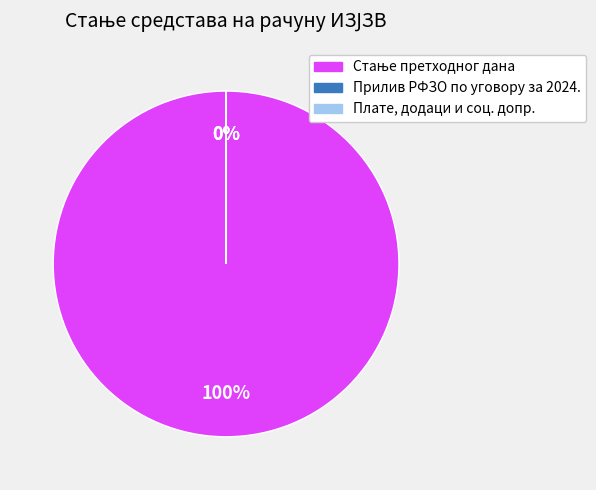

What is the change in value from Прилив РФЗО по уговору за 2024. to Плате, додаци и соц. допр.?

-2740.6